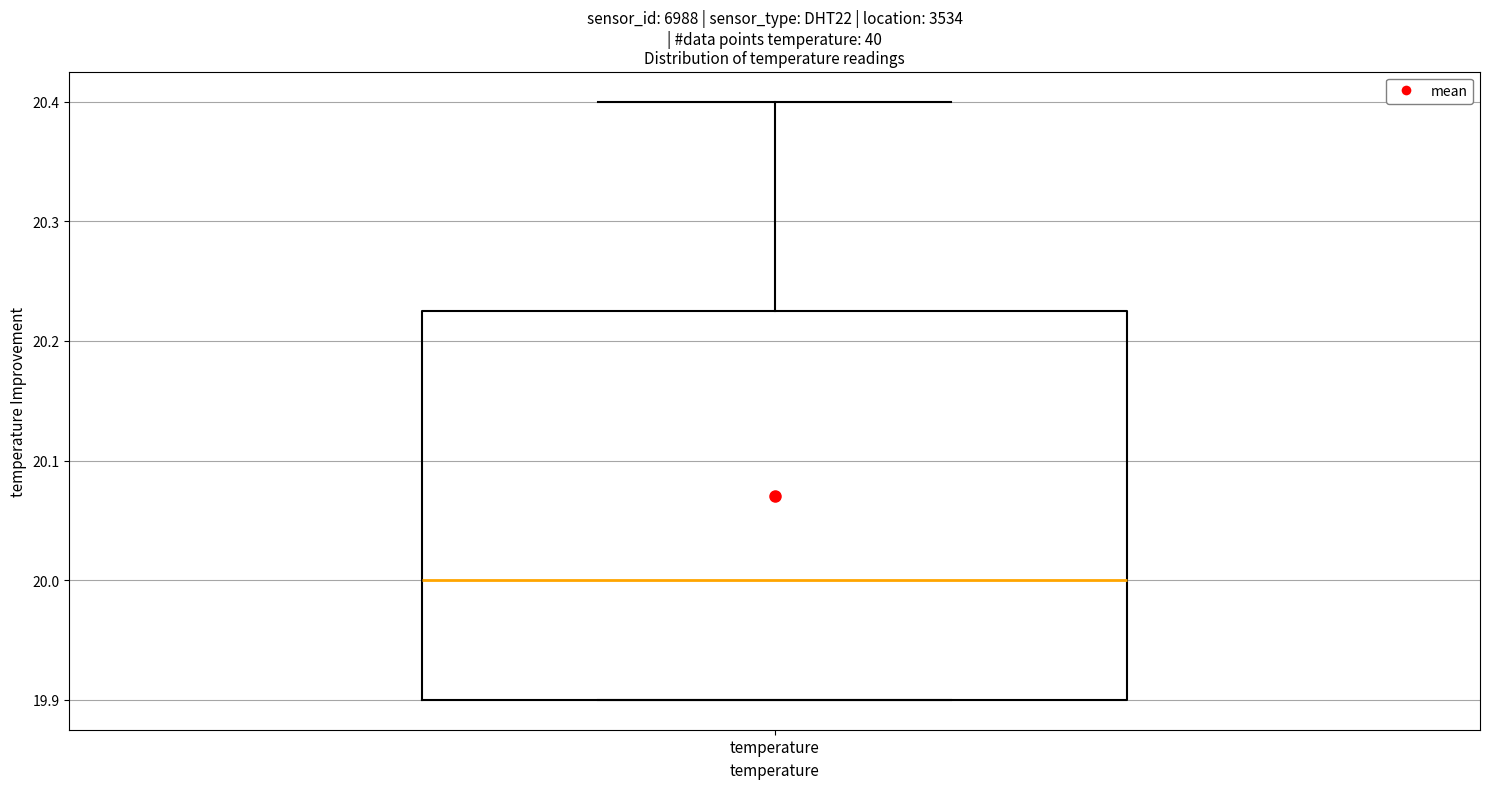

Transcribe this box plot: give where the median line is, the range the box spans, and where the two whiskers end, as read against the y-axis. The values are not printed on the chart, so give them approximately, as read against the axis.

median 20.00, box 19.90 to 20.23, whiskers 19.90 to 20.40